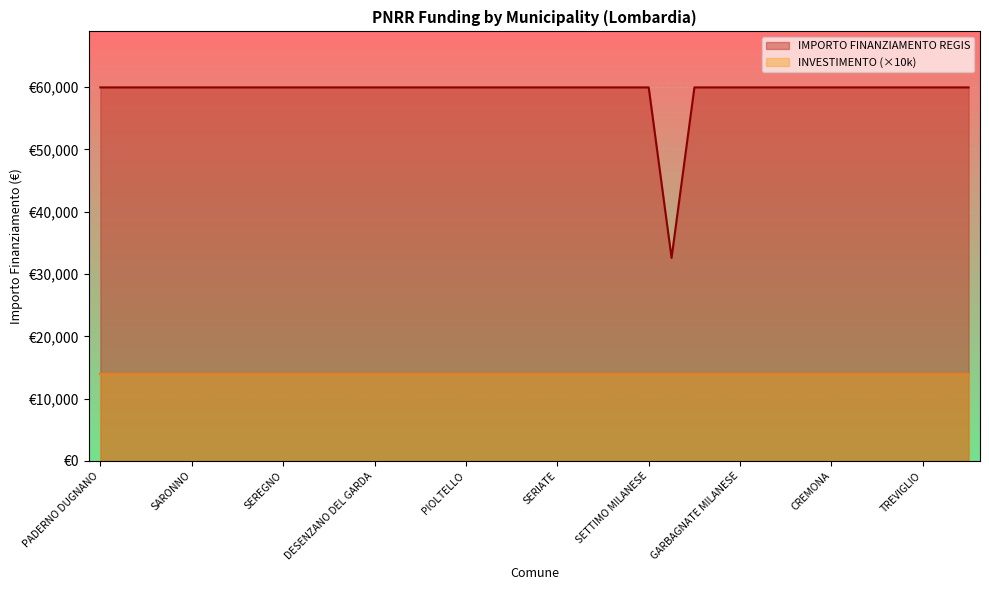

Which label corresponds to the smallest value in the chart?

GALBIATE